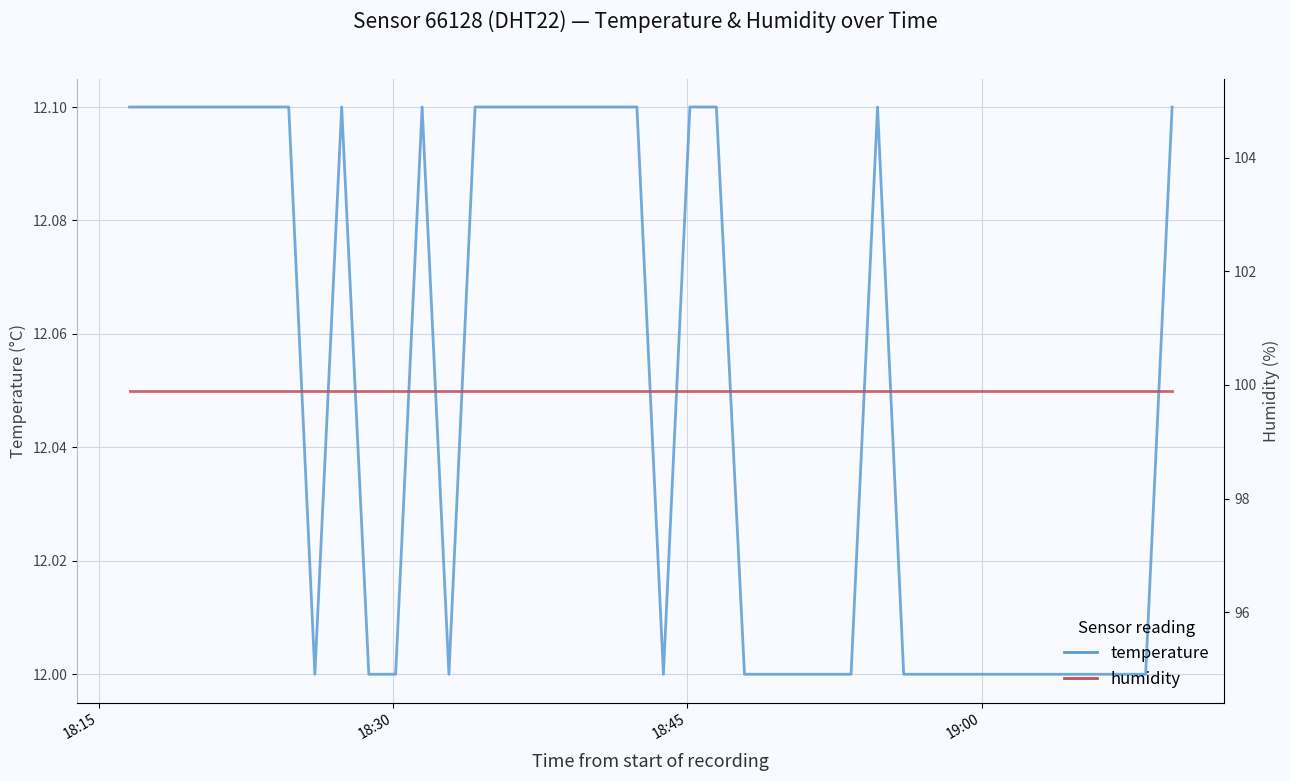

How many lines are shown in the chart?

2